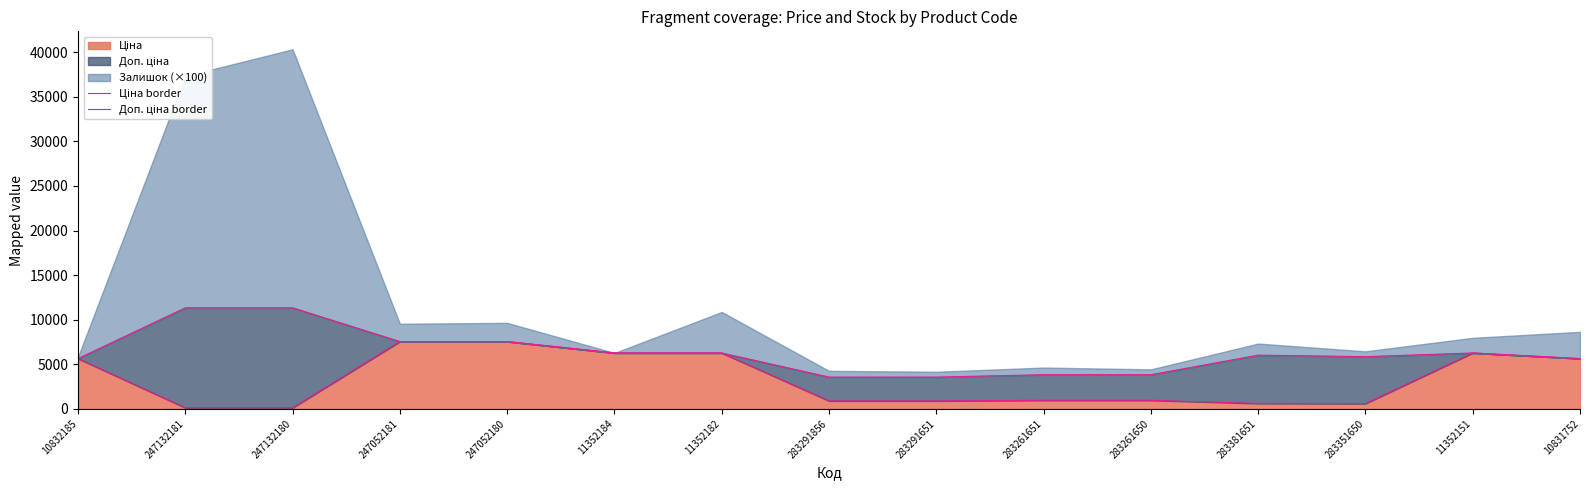

What is the greatest value displayed?

11334.0